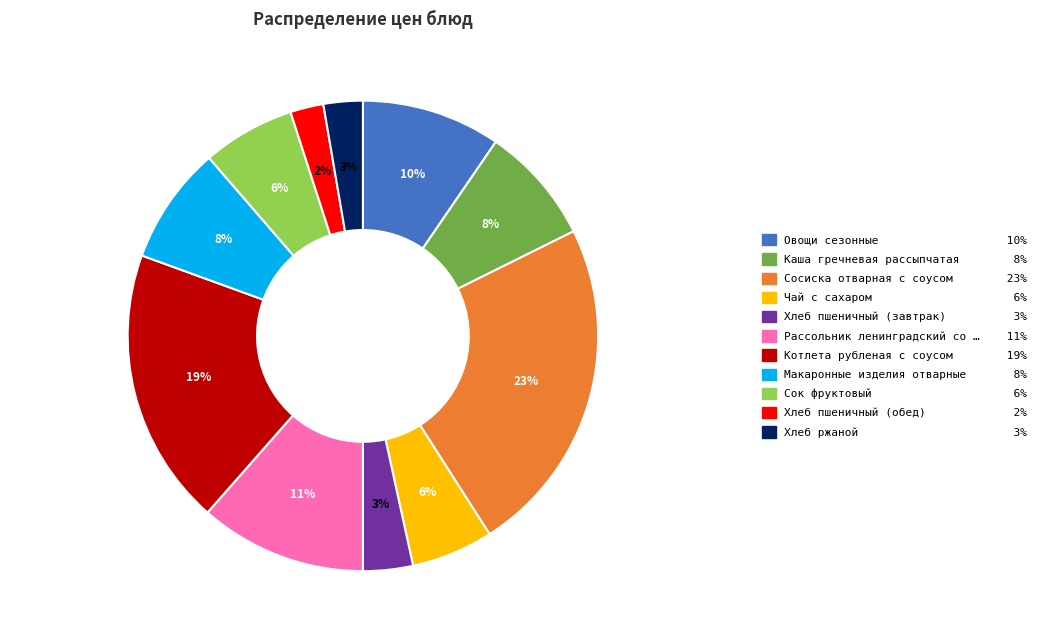

What percentage is the Хлеб ржаной 3% slice, to the nearest percent?

3%